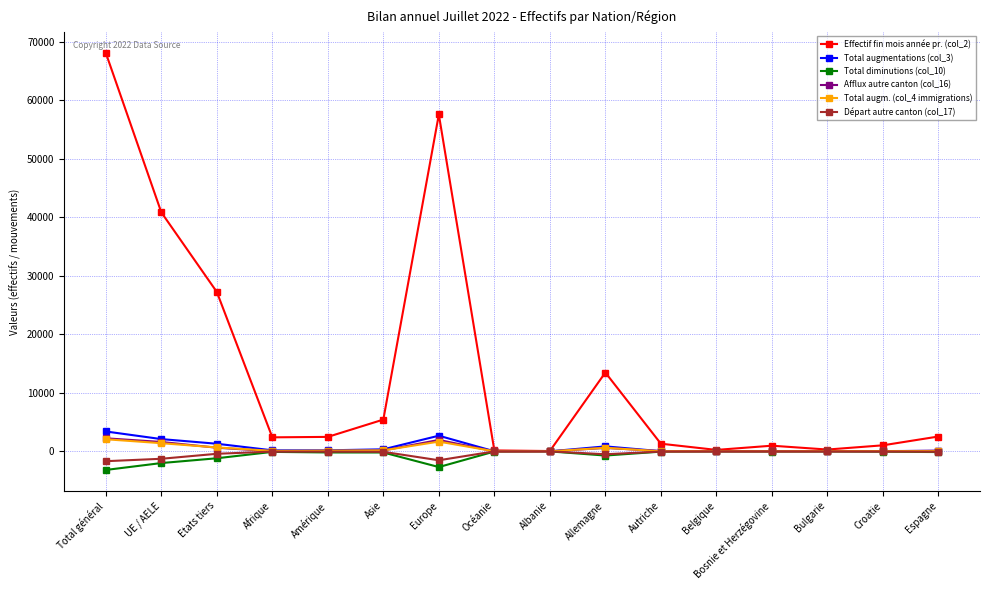

True or false: Départ autre canton (col_17) has more than 2 interior local peaks.

True